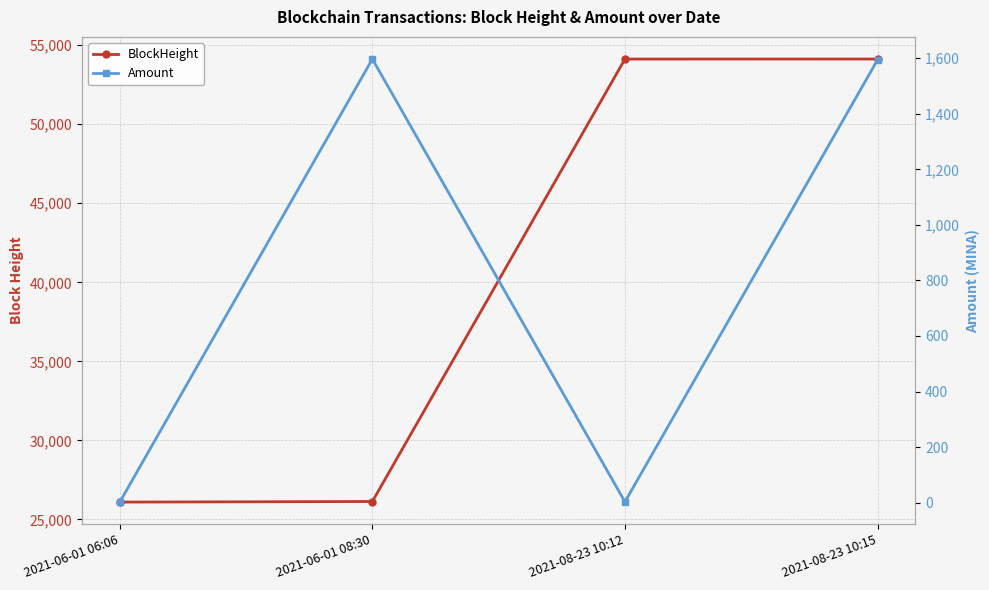

What is the minimum value for BlockHeight?

26094